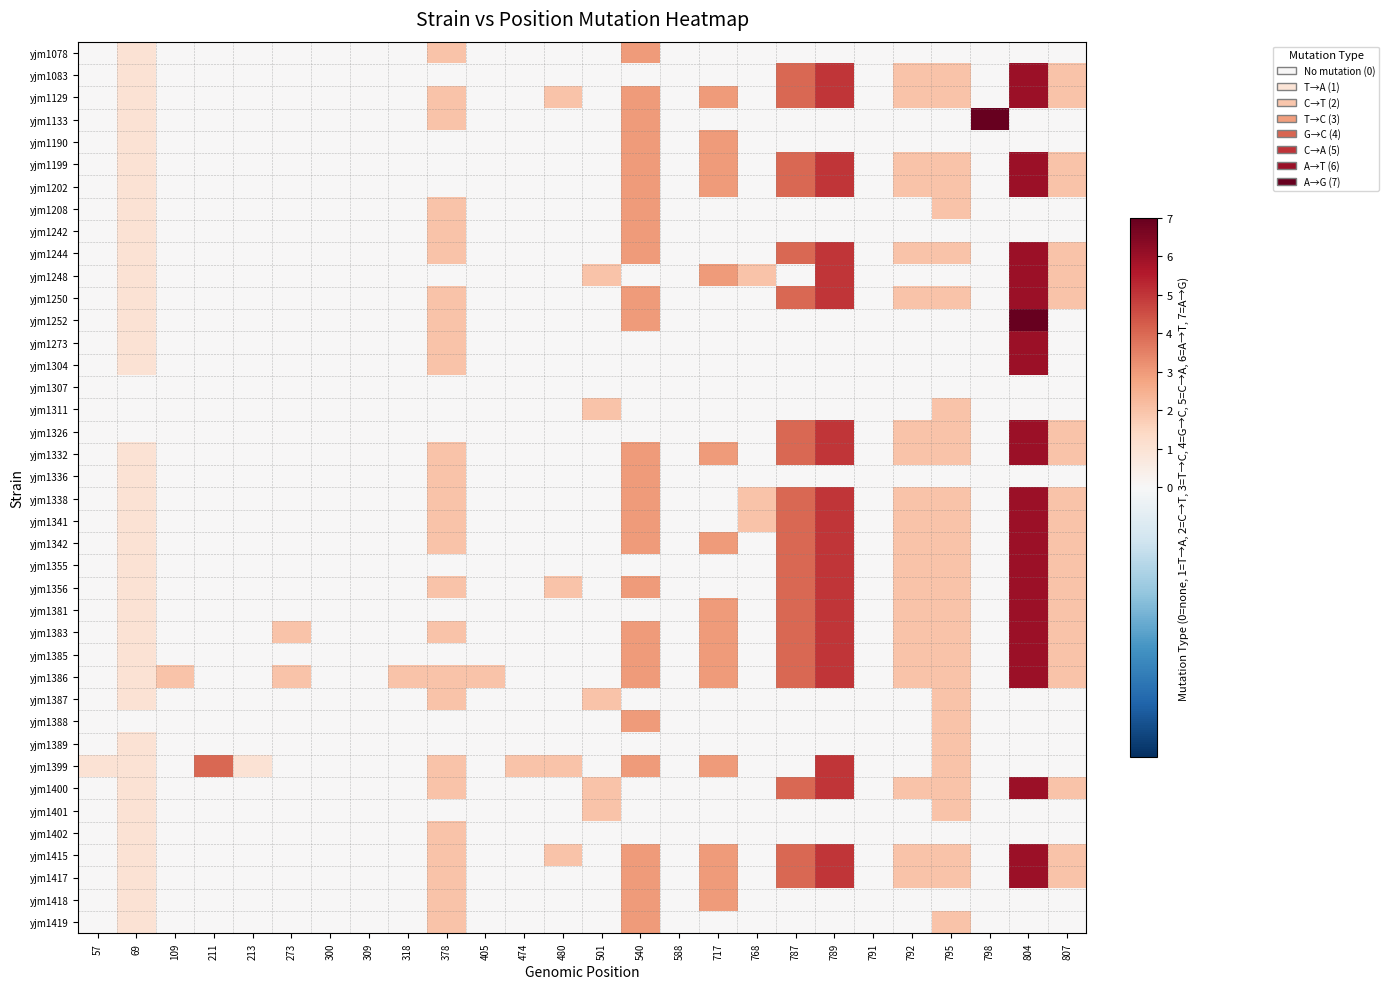

Reading left to right, list all the values displayed in this chart.

yjm1078: 57=0.5	69=0.6	109=0.5	211=0.5	213=0.5	273=0.5	300=0.5	309=0.5	318=0.5	378=0.6	405=0.5	474=0.5	480=0.5	501=0.5	540=0.7	588=0.5	717=0.5	768=0.5	787=0.5	789=0.5	791=0.5	792=0.5	795=0.5	798=0.5	804=0.5	807=0.5
yjm1083: 57=0.5	69=0.6	109=0.5	211=0.5	213=0.5	273=0.5	300=0.5	309=0.5	318=0.5	378=0.5	405=0.5	474=0.5	480=0.5	501=0.5	540=0.5	588=0.5	717=0.5	768=0.5	787=0.8	789=0.9	791=0.5	792=0.6	795=0.6	798=0.5	804=0.9	807=0.6
yjm1129: 57=0.5	69=0.6	109=0.5	211=0.5	213=0.5	273=0.5	300=0.5	309=0.5	318=0.5	378=0.6	405=0.5	474=0.5	480=0.6	501=0.5	540=0.7	588=0.5	717=0.7	768=0.5	787=0.8	789=0.9	791=0.5	792=0.6	795=0.6	798=0.5	804=0.9	807=0.6
yjm1133: 57=0.5	69=0.6	109=0.5	211=0.5	213=0.5	273=0.5	300=0.5	309=0.5	318=0.5	378=0.6	405=0.5	474=0.5	480=0.5	501=0.5	540=0.7	588=0.5	717=0.5	768=0.5	787=0.5	789=0.5	791=0.5	792=0.5	795=0.5	798=1.0	804=0.5	807=0.5
yjm1190: 57=0.5	69=0.6	109=0.5	211=0.5	213=0.5	273=0.5	300=0.5	309=0.5	318=0.5	378=0.5	405=0.5	474=0.5	480=0.5	501=0.5	540=0.7	588=0.5	717=0.7	768=0.5	787=0.5	789=0.5	791=0.5	792=0.5	795=0.5	798=0.5	804=0.5	807=0.5
yjm1199: 57=0.5	69=0.6	109=0.5	211=0.5	213=0.5	273=0.5	300=0.5	309=0.5	318=0.5	378=0.5	405=0.5	474=0.5	480=0.5	501=0.5	540=0.7	588=0.5	717=0.7	768=0.5	787=0.8	789=0.9	791=0.5	792=0.6	795=0.6	798=0.5	804=0.9	807=0.6
yjm1202: 57=0.5	69=0.6	109=0.5	211=0.5	213=0.5	273=0.5	300=0.5	309=0.5	318=0.5	378=0.5	405=0.5	474=0.5	480=0.5	501=0.5	540=0.7	588=0.5	717=0.7	768=0.5	787=0.8	789=0.9	791=0.5	792=0.6	795=0.6	798=0.5	804=0.9	807=0.6
yjm1208: 57=0.5	69=0.6	109=0.5	211=0.5	213=0.5	273=0.5	300=0.5	309=0.5	318=0.5	378=0.6	405=0.5	474=0.5	480=0.5	501=0.5	540=0.7	588=0.5	717=0.5	768=0.5	787=0.5	789=0.5	791=0.5	792=0.5	795=0.6	798=0.5	804=0.5	807=0.5
yjm1242: 57=0.5	69=0.6	109=0.5	211=0.5	213=0.5	273=0.5	300=0.5	309=0.5	318=0.5	378=0.6	405=0.5	474=0.5	480=0.5	501=0.5	540=0.7	588=0.5	717=0.5	768=0.5	787=0.5	789=0.5	791=0.5	792=0.5	795=0.5	798=0.5	804=0.5	807=0.5
yjm1244: 57=0.5	69=0.6	109=0.5	211=0.5	213=0.5	273=0.5	300=0.5	309=0.5	318=0.5	378=0.6	405=0.5	474=0.5	480=0.5	501=0.5	540=0.7	588=0.5	717=0.5	768=0.5	787=0.8	789=0.9	791=0.5	792=0.6	795=0.6	798=0.5	804=0.9	807=0.6
yjm1248: 57=0.5	69=0.6	109=0.5	211=0.5	213=0.5	273=0.5	300=0.5	309=0.5	318=0.5	378=0.5	405=0.5	474=0.5	480=0.5	501=0.6	540=0.5	588=0.5	717=0.7	768=0.6	787=0.5	789=0.9	791=0.5	792=0.5	795=0.5	798=0.5	804=0.9	807=0.6
yjm1250: 57=0.5	69=0.6	109=0.5	211=0.5	213=0.5	273=0.5	300=0.5	309=0.5	318=0.5	378=0.6	405=0.5	474=0.5	480=0.5	501=0.5	540=0.7	588=0.5	717=0.5	768=0.5	787=0.8	789=0.9	791=0.5	792=0.6	795=0.6	798=0.5	804=0.9	807=0.6
yjm1252: 57=0.5	69=0.6	109=0.5	211=0.5	213=0.5	273=0.5	300=0.5	309=0.5	318=0.5	378=0.6	405=0.5	474=0.5	480=0.5	501=0.5	540=0.7	588=0.5	717=0.5	768=0.5	787=0.5	789=0.5	791=0.5	792=0.5	795=0.5	798=0.5	804=1.0	807=0.5
yjm1273: 57=0.5	69=0.6	109=0.5	211=0.5	213=0.5	273=0.5	300=0.5	309=0.5	318=0.5	378=0.6	405=0.5	474=0.5	480=0.5	501=0.5	540=0.5	588=0.5	717=0.5	768=0.5	787=0.5	789=0.5	791=0.5	792=0.5	795=0.5	798=0.5	804=0.9	807=0.5
yjm1304: 57=0.5	69=0.6	109=0.5	211=0.5	213=0.5	273=0.5	300=0.5	309=0.5	318=0.5	378=0.6	405=0.5	474=0.5	480=0.5	501=0.5	540=0.5	588=0.5	717=0.5	768=0.5	787=0.5	789=0.5	791=0.5	792=0.5	795=0.5	798=0.5	804=0.9	807=0.5
yjm1307: 57=0.5	69=0.5	109=0.5	211=0.5	213=0.5	273=0.5	300=0.5	309=0.5	318=0.5	378=0.5	405=0.5	474=0.5	480=0.5	501=0.5	540=0.5	588=0.5	717=0.5	768=0.5	787=0.5	789=0.5	791=0.5	792=0.5	795=0.5	798=0.5	804=0.5	807=0.5
yjm1311: 57=0.5	69=0.5	109=0.5	211=0.5	213=0.5	273=0.5	300=0.5	309=0.5	318=0.5	378=0.5	405=0.5	474=0.5	480=0.5	501=0.6	540=0.5	588=0.5	717=0.5	768=0.5	787=0.5	789=0.5	791=0.5	792=0.5	795=0.6	798=0.5	804=0.5	807=0.5
yjm1326: 57=0.5	69=0.5	109=0.5	211=0.5	213=0.5	273=0.5	300=0.5	309=0.5	318=0.5	378=0.5	405=0.5	474=0.5	480=0.5	501=0.5	540=0.5	588=0.5	717=0.5	768=0.5	787=0.8	789=0.9	791=0.5	792=0.6	795=0.6	798=0.5	804=0.9	807=0.6
yjm1332: 57=0.5	69=0.6	109=0.5	211=0.5	213=0.5	273=0.5	300=0.5	309=0.5	318=0.5	378=0.6	405=0.5	474=0.5	480=0.5	501=0.5	540=0.7	588=0.5	717=0.7	768=0.5	787=0.8	789=0.9	791=0.5	792=0.6	795=0.6	798=0.5	804=0.9	807=0.6
yjm1336: 57=0.5	69=0.6	109=0.5	211=0.5	213=0.5	273=0.5	300=0.5	309=0.5	318=0.5	378=0.6	405=0.5	474=0.5	480=0.5	501=0.5	540=0.7	588=0.5	717=0.5	768=0.5	787=0.5	789=0.5	791=0.5	792=0.5	795=0.5	798=0.5	804=0.5	807=0.5
yjm1338: 57=0.5	69=0.6	109=0.5	211=0.5	213=0.5	273=0.5	300=0.5	309=0.5	318=0.5	378=0.6	405=0.5	474=0.5	480=0.5	501=0.5	540=0.7	588=0.5	717=0.5	768=0.6	787=0.8	789=0.9	791=0.5	792=0.6	795=0.6	798=0.5	804=0.9	807=0.6
yjm1341: 57=0.5	69=0.6	109=0.5	211=0.5	213=0.5	273=0.5	300=0.5	309=0.5	318=0.5	378=0.6	405=0.5	474=0.5	480=0.5	501=0.5	540=0.7	588=0.5	717=0.5	768=0.6	787=0.8	789=0.9	791=0.5	792=0.6	795=0.6	798=0.5	804=0.9	807=0.6
yjm1342: 57=0.5	69=0.6	109=0.5	211=0.5	213=0.5	273=0.5	300=0.5	309=0.5	318=0.5	378=0.6	405=0.5	474=0.5	480=0.5	501=0.5	540=0.7	588=0.5	717=0.7	768=0.5	787=0.8	789=0.9	791=0.5	792=0.6	795=0.6	798=0.5	804=0.9	807=0.6
yjm1355: 57=0.5	69=0.6	109=0.5	211=0.5	213=0.5	273=0.5	300=0.5	309=0.5	318=0.5	378=0.5	405=0.5	474=0.5	480=0.5	501=0.5	540=0.5	588=0.5	717=0.5	768=0.5	787=0.8	789=0.9	791=0.5	792=0.6	795=0.6	798=0.5	804=0.9	807=0.6
yjm1356: 57=0.5	69=0.6	109=0.5	211=0.5	213=0.5	273=0.5	300=0.5	309=0.5	318=0.5	378=0.6	405=0.5	474=0.5	480=0.6	501=0.5	540=0.7	588=0.5	717=0.5	768=0.5	787=0.8	789=0.9	791=0.5	792=0.6	795=0.6	798=0.5	804=0.9	807=0.6
yjm1381: 57=0.5	69=0.6	109=0.5	211=0.5	213=0.5	273=0.5	300=0.5	309=0.5	318=0.5	378=0.5	405=0.5	474=0.5	480=0.5	501=0.5	540=0.5	588=0.5	717=0.7	768=0.5	787=0.8	789=0.9	791=0.5	792=0.6	795=0.6	798=0.5	804=0.9	807=0.6
yjm1383: 57=0.5	69=0.6	109=0.5	211=0.5	213=0.5	273=0.6	300=0.5	309=0.5	318=0.5	378=0.6	405=0.5	474=0.5	480=0.5	501=0.5	540=0.7	588=0.5	717=0.7	768=0.5	787=0.8	789=0.9	791=0.5	792=0.6	795=0.6	798=0.5	804=0.9	807=0.6
yjm1385: 57=0.5	69=0.6	109=0.5	211=0.5	213=0.5	273=0.5	300=0.5	309=0.5	318=0.5	378=0.5	405=0.5	474=0.5	480=0.5	501=0.5	540=0.7	588=0.5	717=0.7	768=0.5	787=0.8	789=0.9	791=0.5	792=0.6	795=0.6	798=0.5	804=0.9	807=0.6
yjm1386: 57=0.5	69=0.6	109=0.6	211=0.5	213=0.5	273=0.6	300=0.5	309=0.5	318=0.6	378=0.6	405=0.6	474=0.5	480=0.5	501=0.5	540=0.7	588=0.5	717=0.7	768=0.5	787=0.8	789=0.9	791=0.5	792=0.6	795=0.6	798=0.5	804=0.9	807=0.6
yjm1387: 57=0.5	69=0.6	109=0.5	211=0.5	213=0.5	273=0.5	300=0.5	309=0.5	318=0.5	378=0.6	405=0.5	474=0.5	480=0.5	501=0.6	540=0.5	588=0.5	717=0.5	768=0.5	787=0.5	789=0.5	791=0.5	792=0.5	795=0.6	798=0.5	804=0.5	807=0.5
yjm1388: 57=0.5	69=0.5	109=0.5	211=0.5	213=0.5	273=0.5	300=0.5	309=0.5	318=0.5	378=0.5	405=0.5	474=0.5	480=0.5	501=0.5	540=0.7	588=0.5	717=0.5	768=0.5	787=0.5	789=0.5	791=0.5	792=0.5	795=0.6	798=0.5	804=0.5	807=0.5
yjm1389: 57=0.5	69=0.6	109=0.5	211=0.5	213=0.5	273=0.5	300=0.5	309=0.5	318=0.5	378=0.5	405=0.5	474=0.5	480=0.5	501=0.5	540=0.5	588=0.5	717=0.5	768=0.5	787=0.5	789=0.5	791=0.5	792=0.5	795=0.6	798=0.5	804=0.5	807=0.5
yjm1399: 57=0.6	69=0.6	109=0.5	211=0.8	213=0.6	273=0.5	300=0.5	309=0.5	318=0.5	378=0.6	405=0.5	474=0.6	480=0.6	501=0.5	540=0.7	588=0.5	717=0.7	768=0.5	787=0.5	789=0.9	791=0.5	792=0.5	795=0.6	798=0.5	804=0.5	807=0.5
yjm1400: 57=0.5	69=0.6	109=0.5	211=0.5	213=0.5	273=0.5	300=0.5	309=0.5	318=0.5	378=0.6	405=0.5	474=0.5	480=0.5	501=0.6	540=0.5	588=0.5	717=0.5	768=0.5	787=0.8	789=0.9	791=0.5	792=0.6	795=0.6	798=0.5	804=0.9	807=0.6
yjm1401: 57=0.5	69=0.6	109=0.5	211=0.5	213=0.5	273=0.5	300=0.5	309=0.5	318=0.5	378=0.5	405=0.5	474=0.5	480=0.5	501=0.6	540=0.5	588=0.5	717=0.5	768=0.5	787=0.5	789=0.5	791=0.5	792=0.5	795=0.6	798=0.5	804=0.5	807=0.5
yjm1402: 57=0.5	69=0.6	109=0.5	211=0.5	213=0.5	273=0.5	300=0.5	309=0.5	318=0.5	378=0.6	405=0.5	474=0.5	480=0.5	501=0.5	540=0.5	588=0.5	717=0.5	768=0.5	787=0.5	789=0.5	791=0.5	792=0.5	795=0.5	798=0.5	804=0.5	807=0.5
yjm1415: 57=0.5	69=0.6	109=0.5	211=0.5	213=0.5	273=0.5	300=0.5	309=0.5	318=0.5	378=0.6	405=0.5	474=0.5	480=0.6	501=0.5	540=0.7	588=0.5	717=0.7	768=0.5	787=0.8	789=0.9	791=0.5	792=0.6	795=0.6	798=0.5	804=0.9	807=0.6
yjm1417: 57=0.5	69=0.6	109=0.5	211=0.5	213=0.5	273=0.5	300=0.5	309=0.5	318=0.5	378=0.6	405=0.5	474=0.5	480=0.5	501=0.5	540=0.7	588=0.5	717=0.7	768=0.5	787=0.8	789=0.9	791=0.5	792=0.6	795=0.6	798=0.5	804=0.9	807=0.6
yjm1418: 57=0.5	69=0.6	109=0.5	211=0.5	213=0.5	273=0.5	300=0.5	309=0.5	318=0.5	378=0.6	405=0.5	474=0.5	480=0.5	501=0.5	540=0.7	588=0.5	717=0.7	768=0.5	787=0.5	789=0.5	791=0.5	792=0.5	795=0.5	798=0.5	804=0.5	807=0.5
yjm1419: 57=0.5	69=0.6	109=0.5	211=0.5	213=0.5	273=0.5	300=0.5	309=0.5	318=0.5	378=0.6	405=0.5	474=0.5	480=0.5	501=0.5	540=0.7	588=0.5	717=0.5	768=0.5	787=0.5	789=0.5	791=0.5	792=0.5	795=0.6	798=0.5	804=0.5	807=0.5